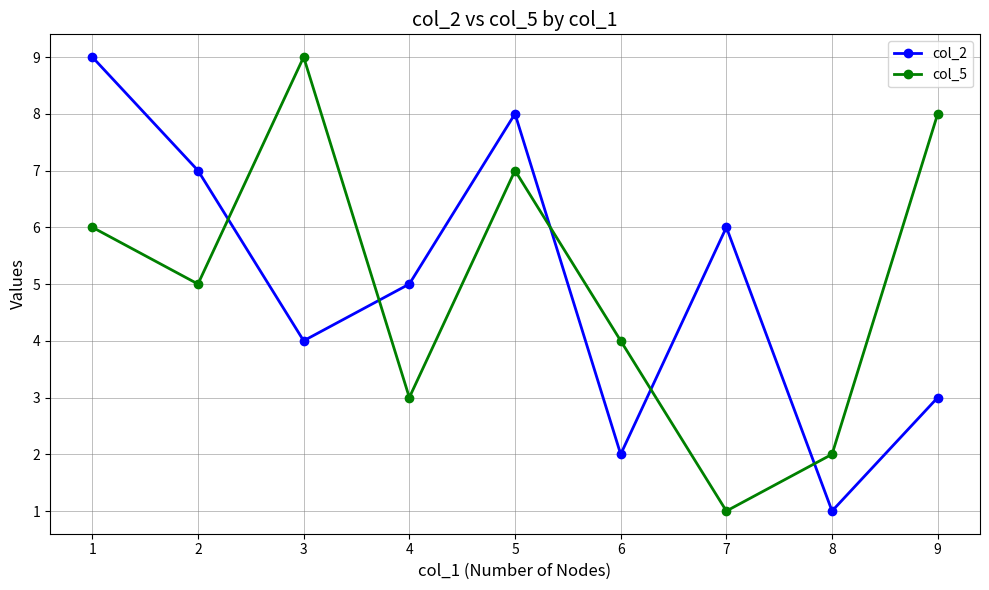

The value of col_2 at 7 is 3. True or false?

False